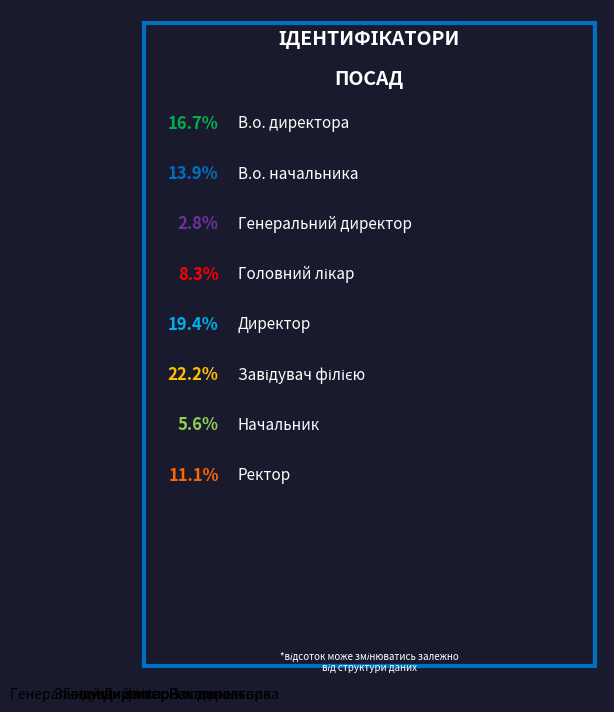

Is the sum of В.о. начальника and Генеральний директор greater than half?

No